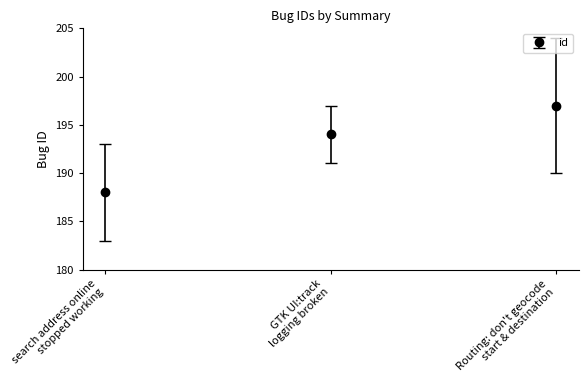

How many values are between 188 and 197?

3